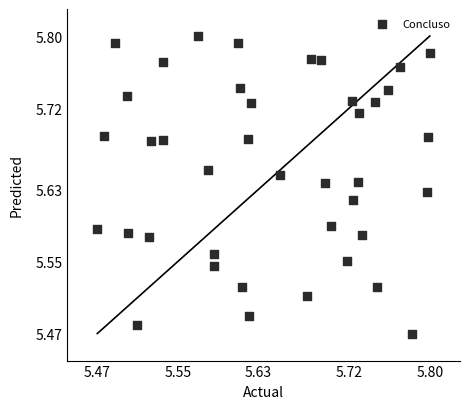

What is the range of Y values (max minus min)?

0.3